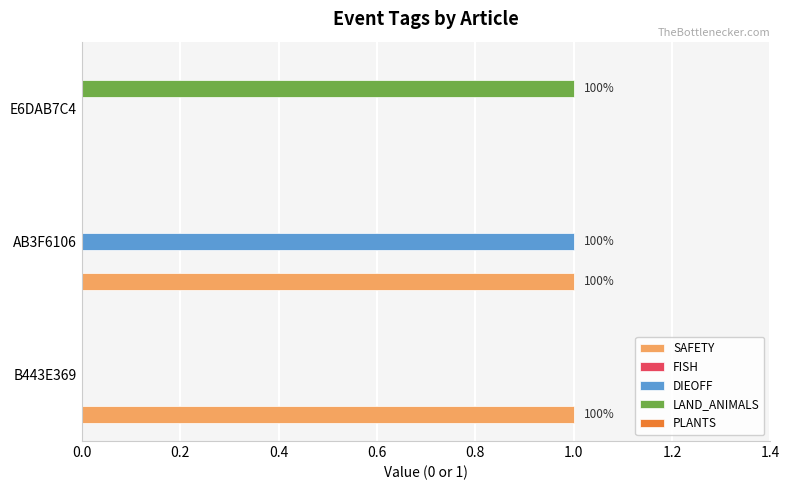

Rank the series by their maximum value, from lowest to highest.

FISH, PLANTS, SAFETY, DIEOFF, LAND_ANIMALS